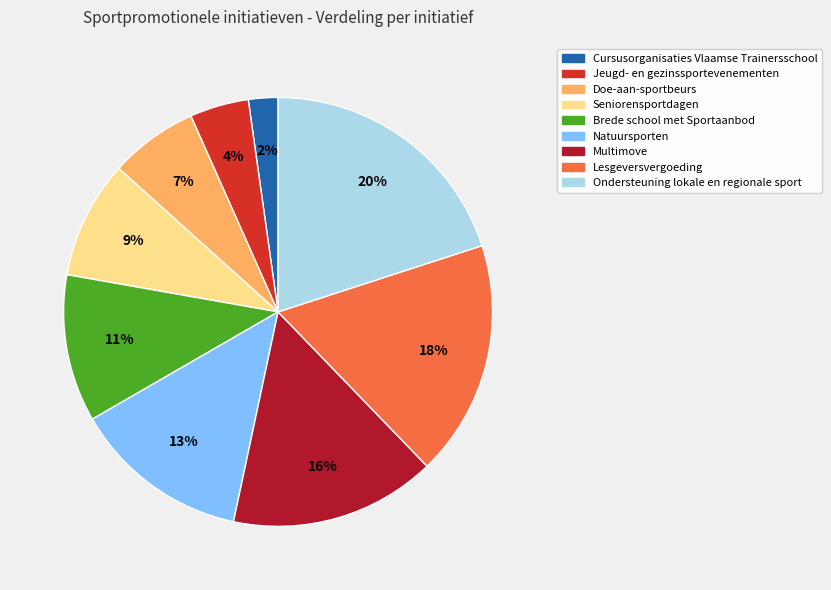

To the nearest percent, what percentage of the pie is Doe-aan-sportbeurs?

7%